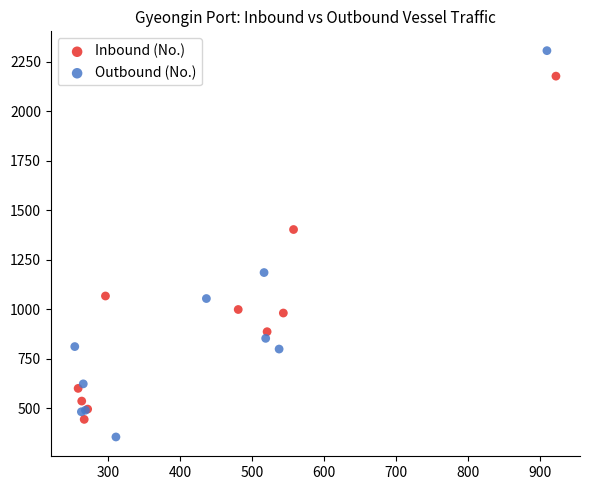

Which series contains the highest Y value?

Outbound (No.)